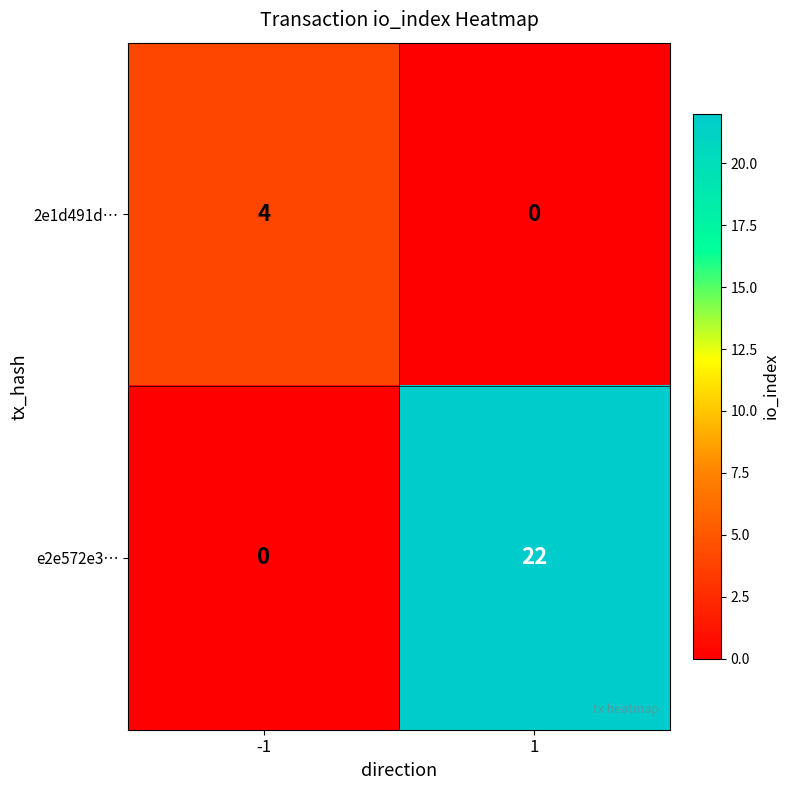

Which label corresponds to the largest value in the chart?

1